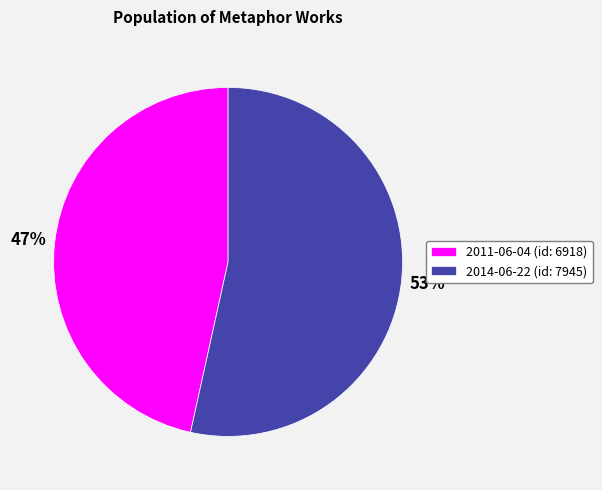

Rank the categories by value from lowest to highest.

2011-06-04, 2014-06-22